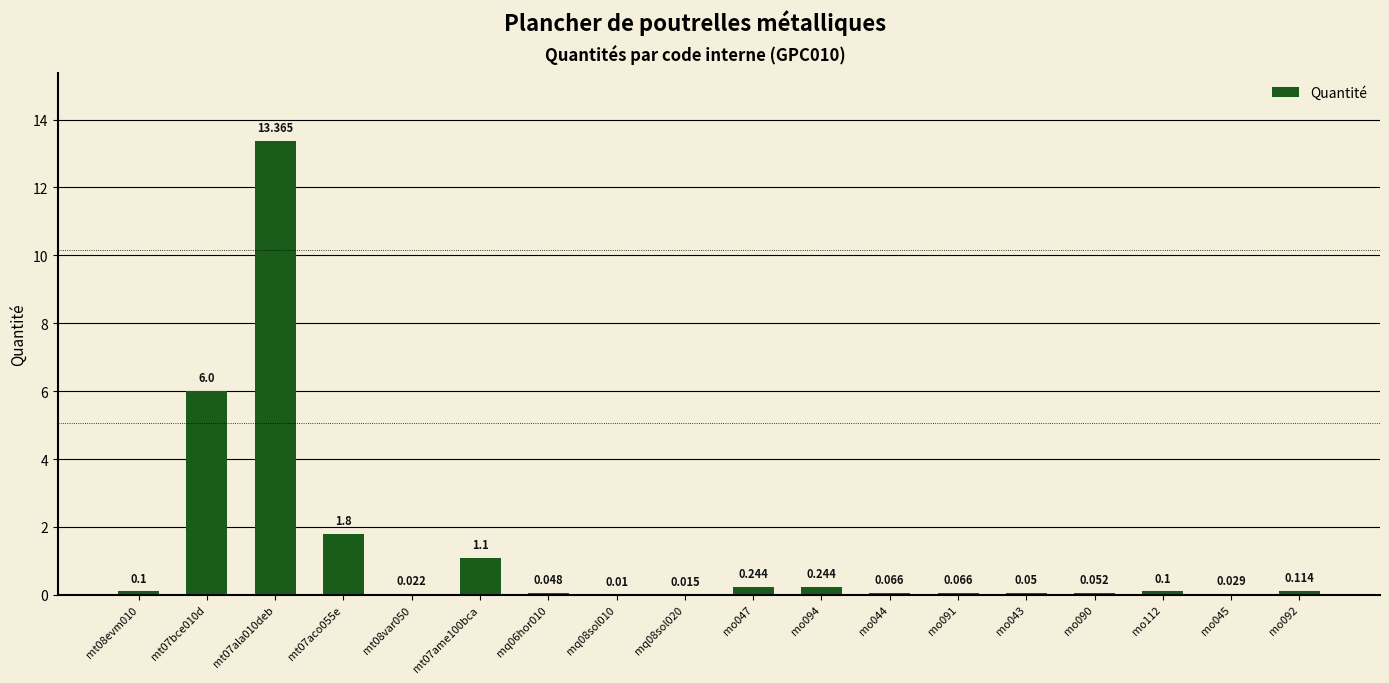

What position from the left is mq08sol020?

9